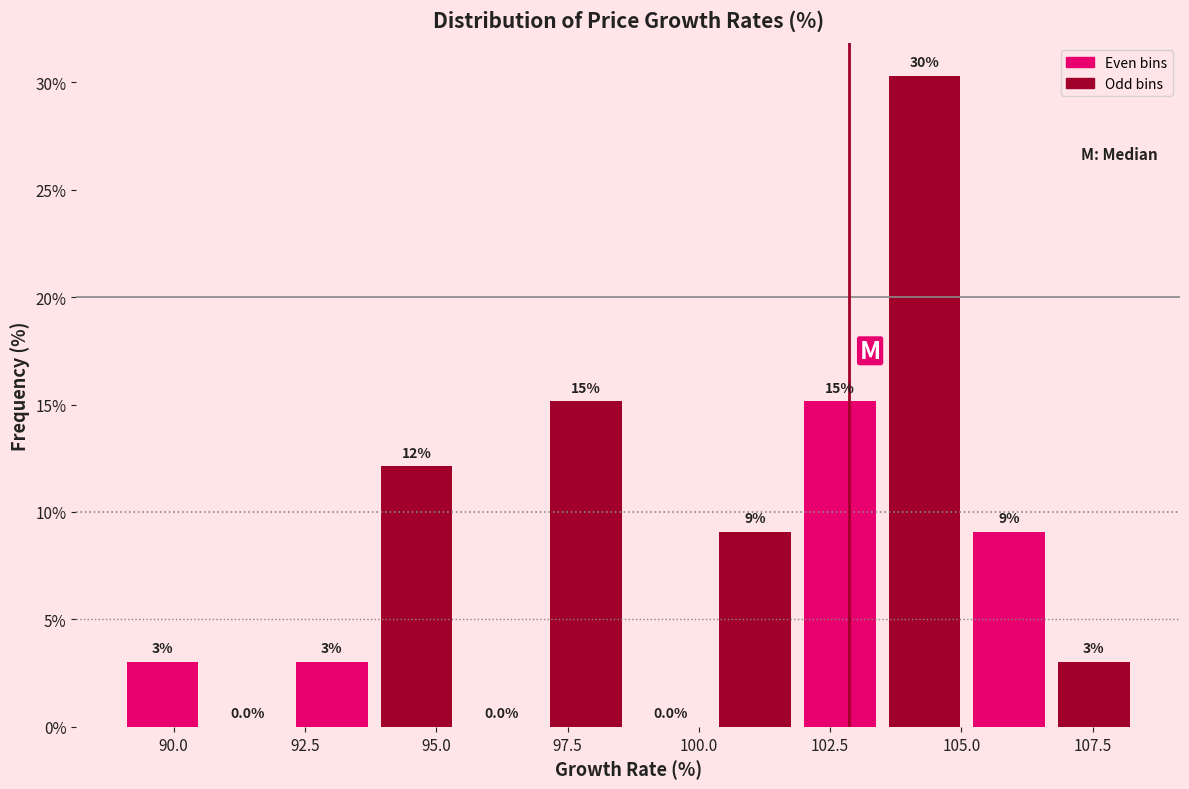

Read against the x-axis, roughly where is the centre of the tallest bar?

104.5